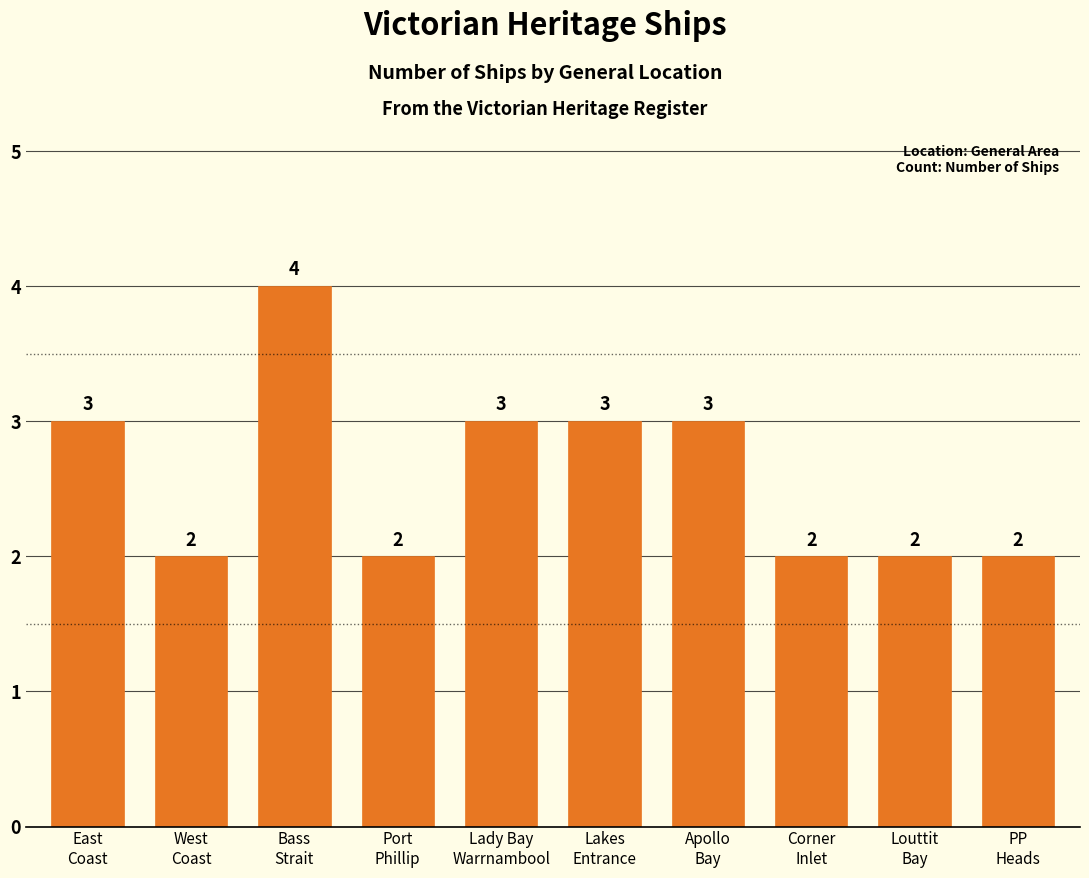

True or false: the data shows 4 at Bass
Strait.

True